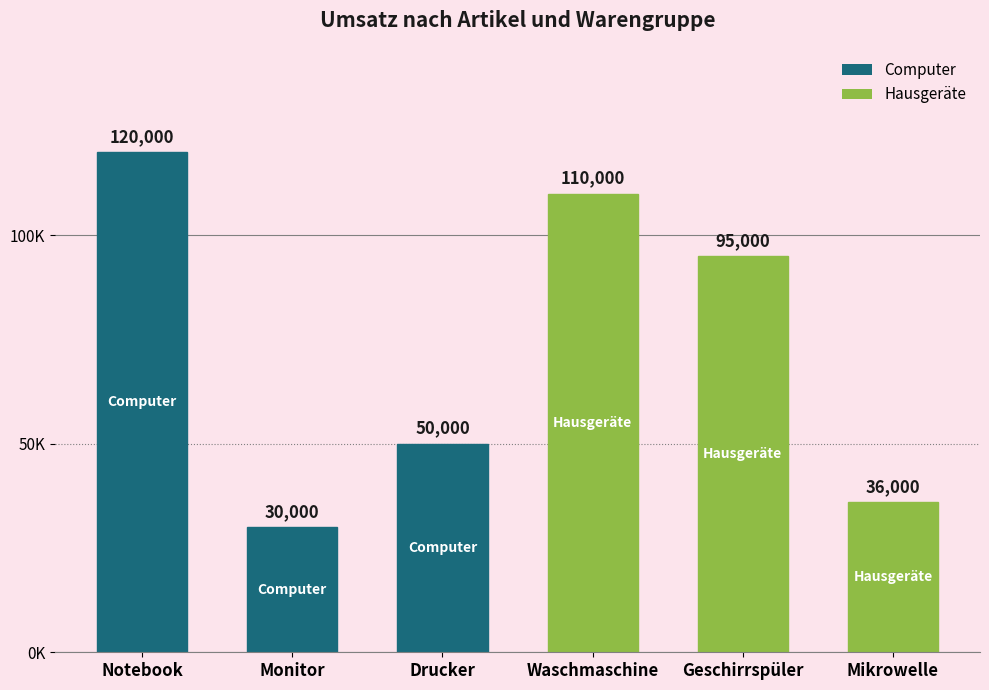

What is the smallest value displayed?

30000